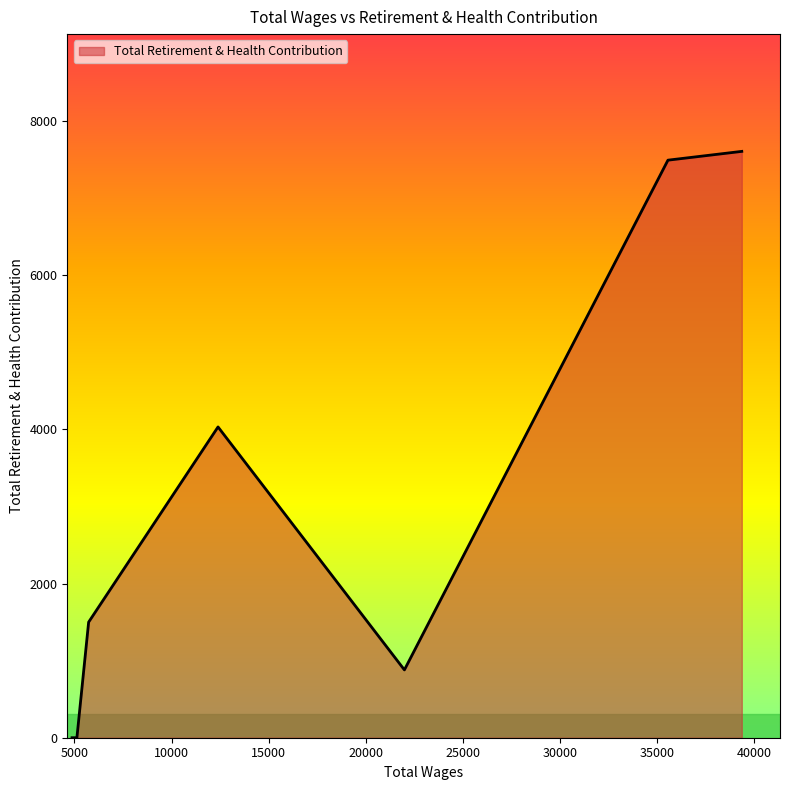

What is the difference between the second highest and second lowest values?

7493